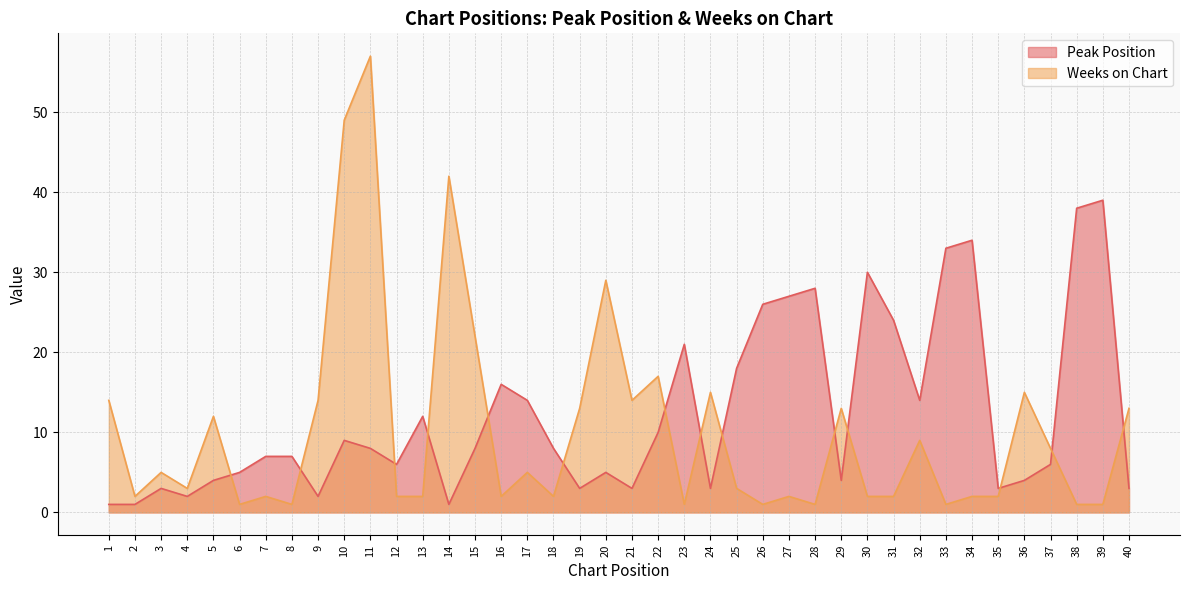

List the series in order of their overall mean, lowest first.

Weeks on Chart, Peak Position